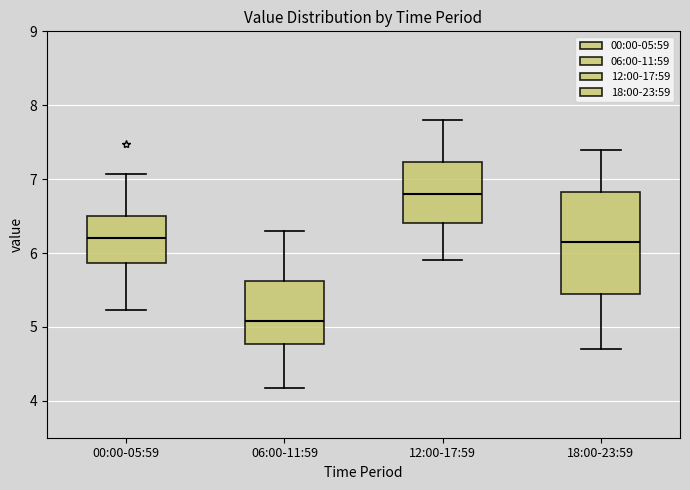

Comparing the boxes themselves (not the whiskers), which one is the tallest?

18:00-23:59